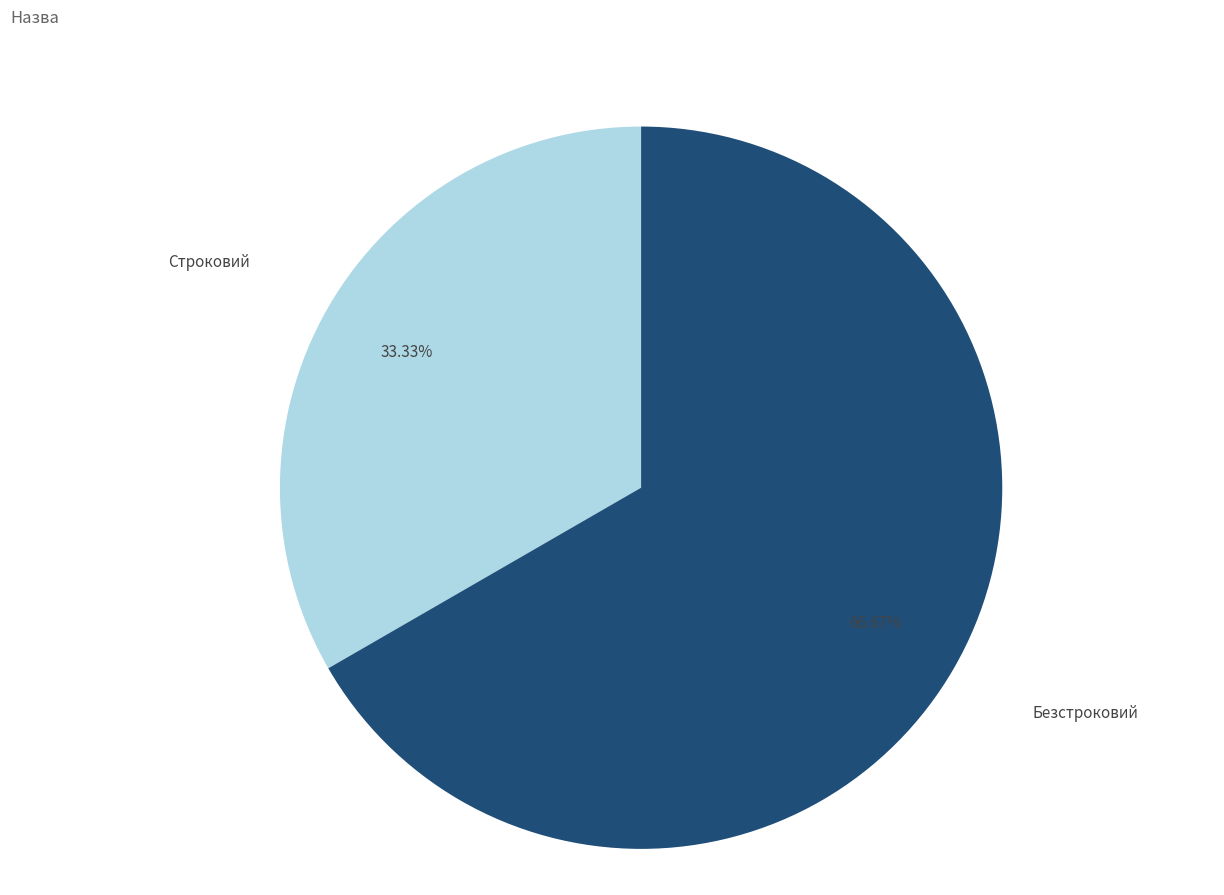

The Строковий slice represents 33% of the pie. True or false?

True